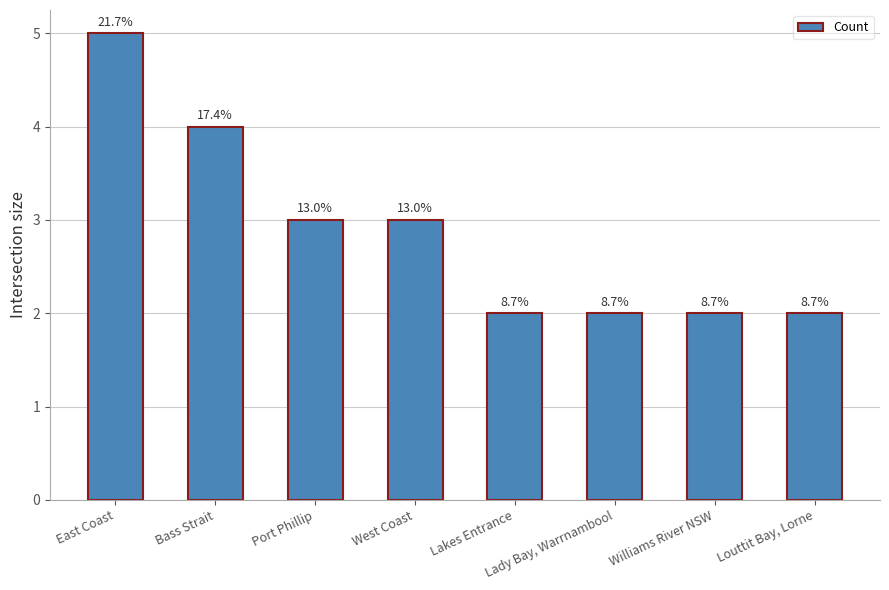

The chart shows a value of 2 at Lakes Entrance. True or false?

True